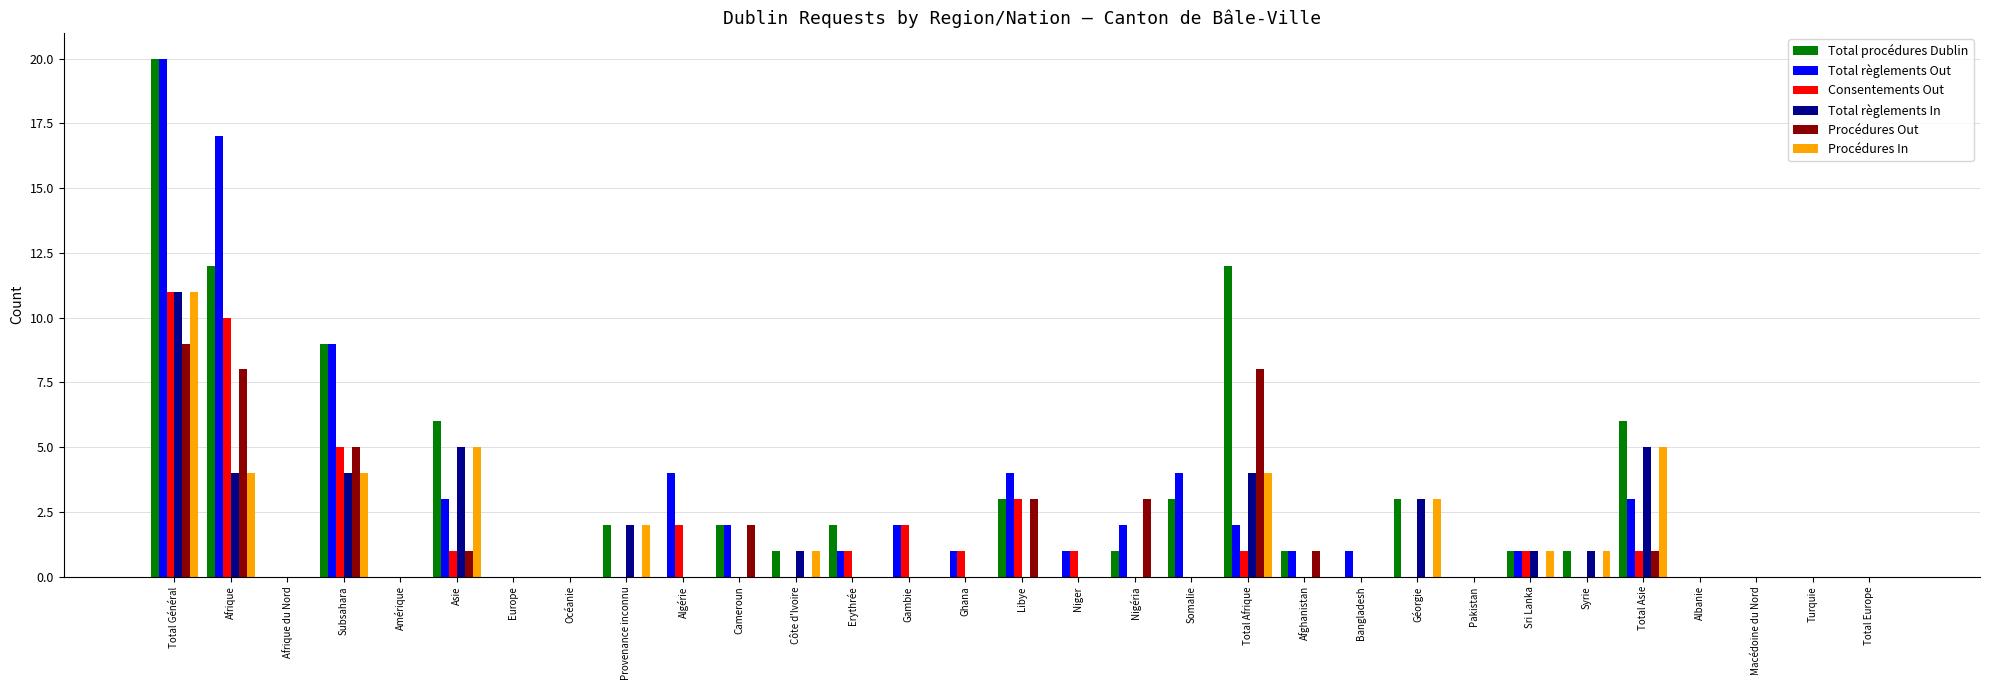

What is the difference between the Procédures In values at Total Afrique and Albanie?

4